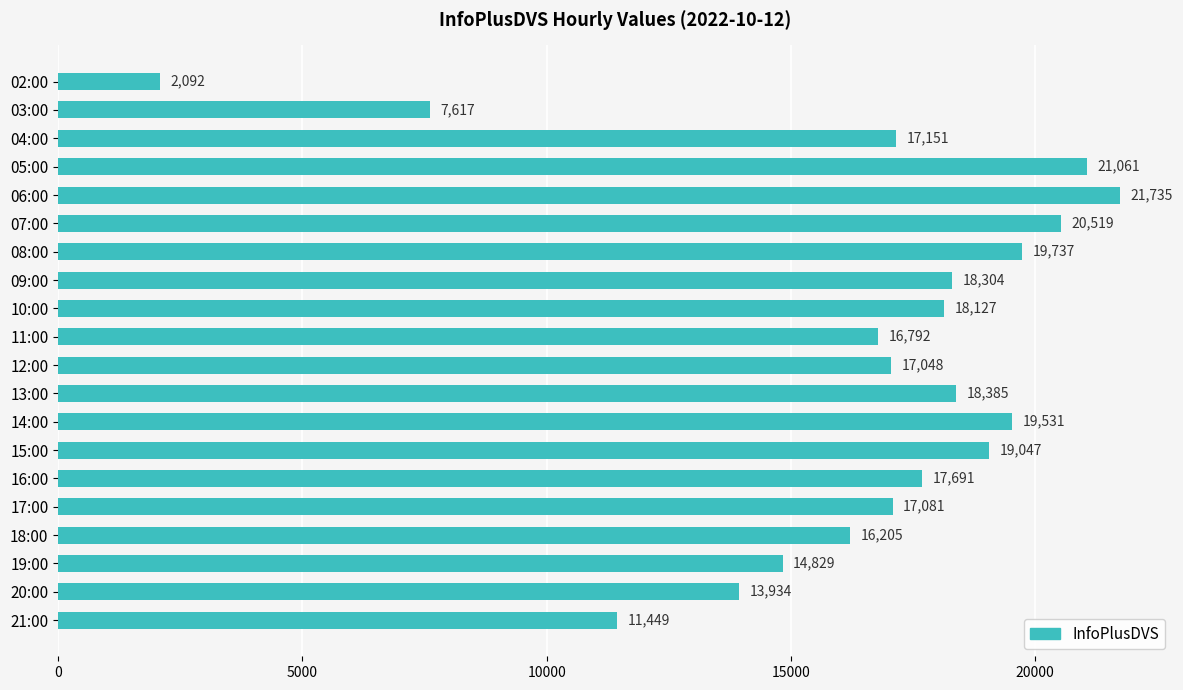

Reading top to bottom, what are all the values shown in this chart?

02:00=2092	03:00=7617	04:00=17151	05:00=21061	06:00=21735	07:00=20519	08:00=19737	09:00=18304	10:00=18127	11:00=16792	12:00=17048	13:00=18385	14:00=19531	15:00=19047	16:00=17691	17:00=17081	18:00=16205	19:00=14829	20:00=13934	21:00=11449